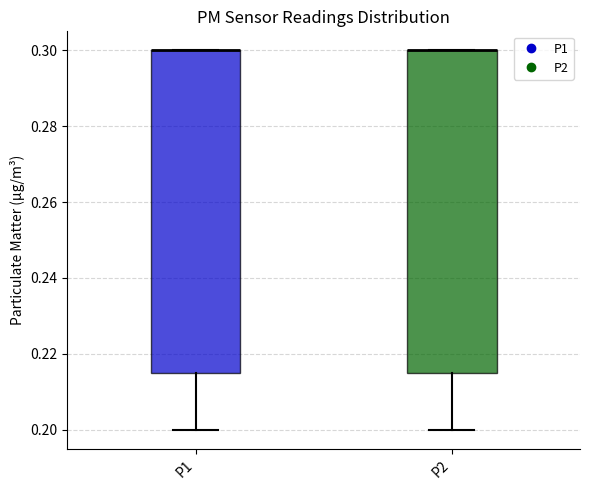

Reading left to right, transcribe this box plot: for each box, give where its median line is, the range the box spans, and where its two whiskers end, as read against the y-axis. The values are not printed on the chart, so give them approximately, as read against the axis.

P1: median 0.300 (drawn on the box's upper edge), box 0.216 to 0.300, whiskers 0.200 to 0.300
P2: median 0.300 (drawn on the box's upper edge), box 0.216 to 0.300, whiskers 0.200 to 0.300